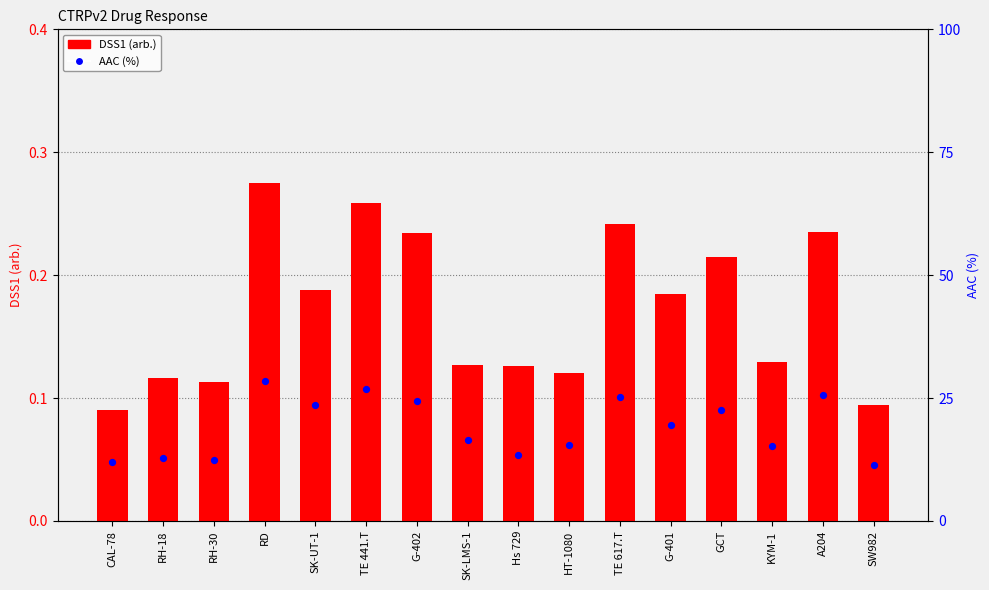

What is the total value across all series at TE 617.T?

25.5